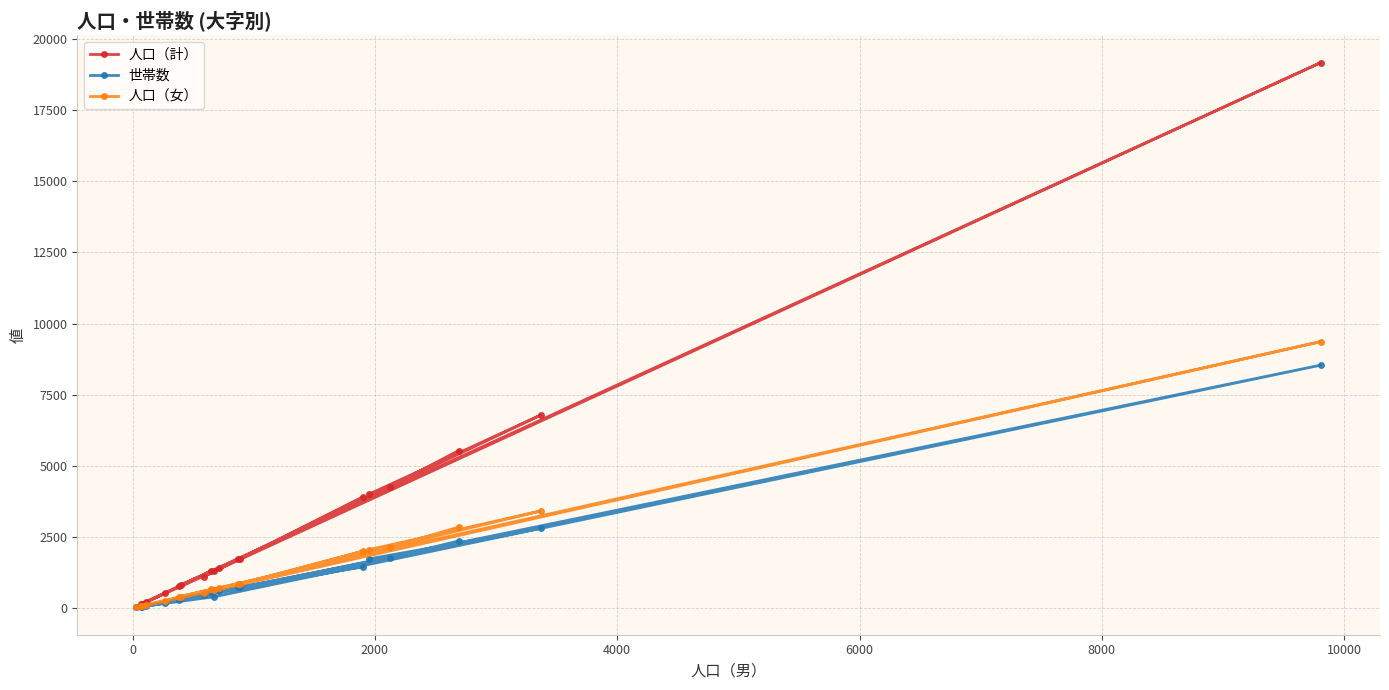

What is the value of the 世帯数 point at the 6th from the left?

271